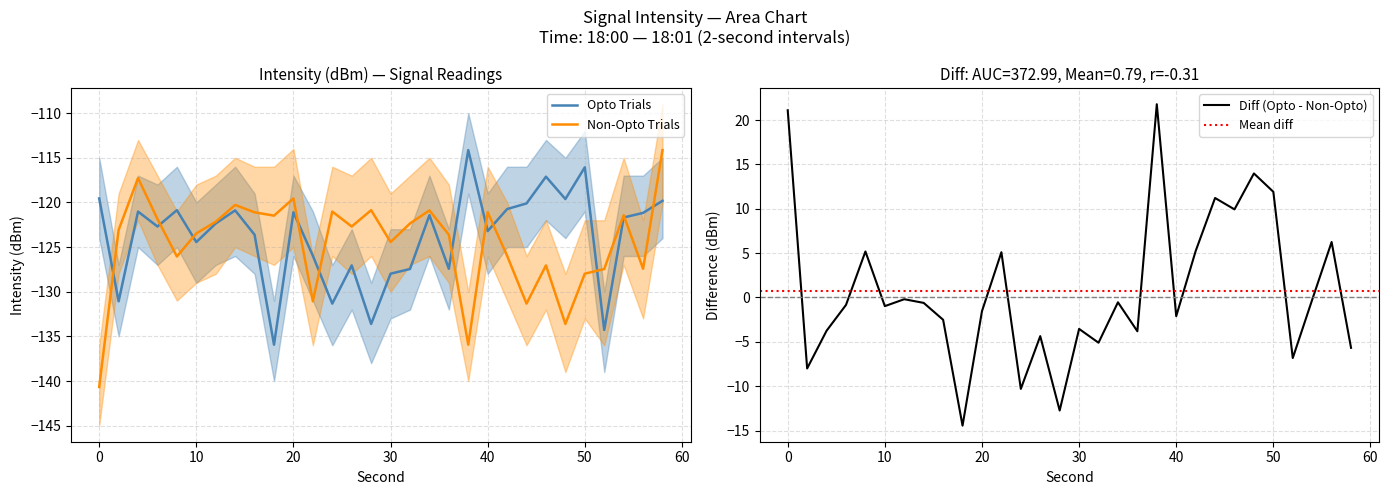

What is the average value of the Opto Trials series?

-123.8